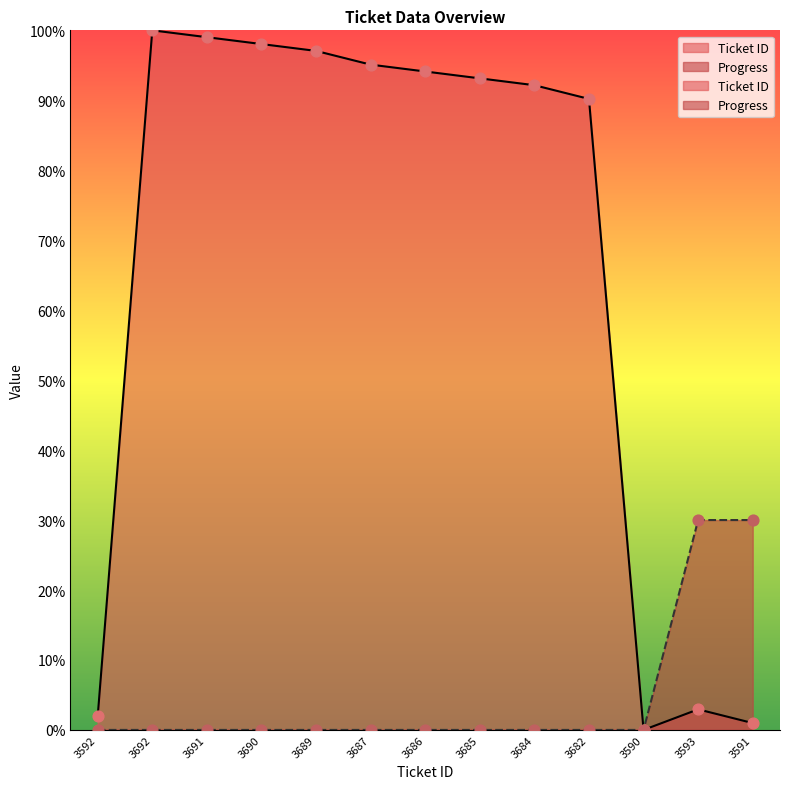

Is the value of Progress at 3686 greater than the value of Ticket ID at 3685?

No